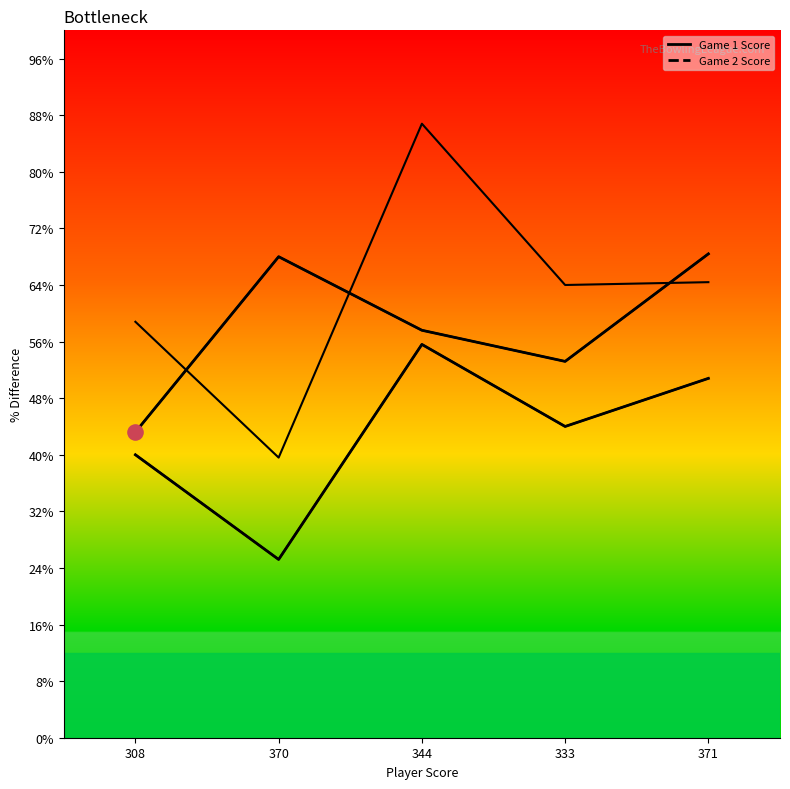

Which series has the largest total across all categories?

Game 1 Score